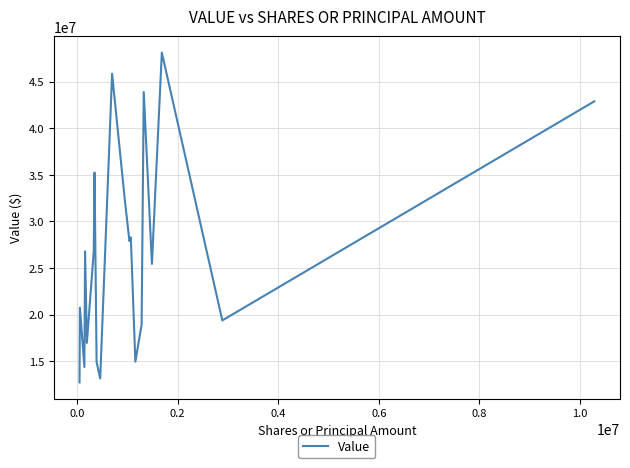

What is the difference between the maximum and minimum values?

35377000